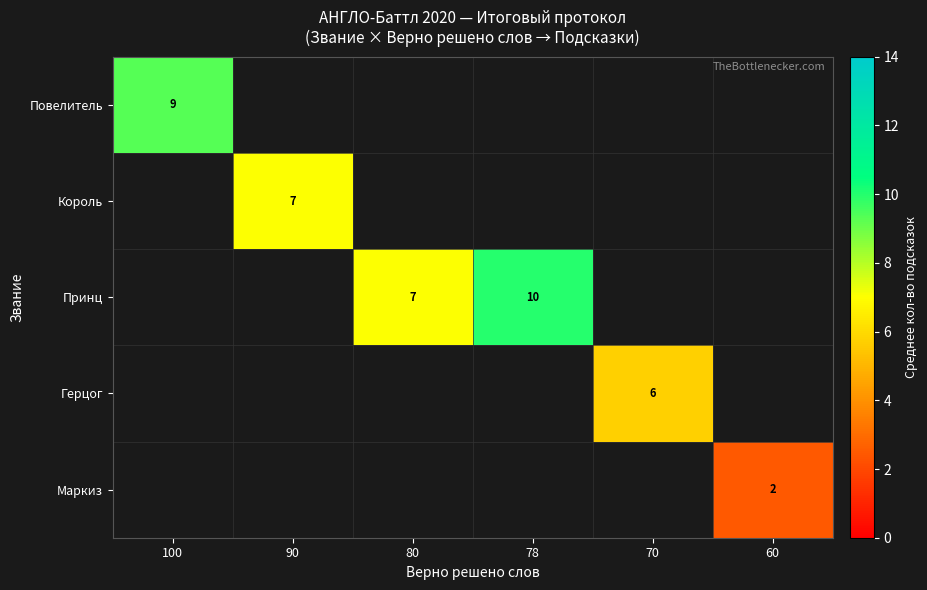

At how many categories does at least one series exceed 9?

2